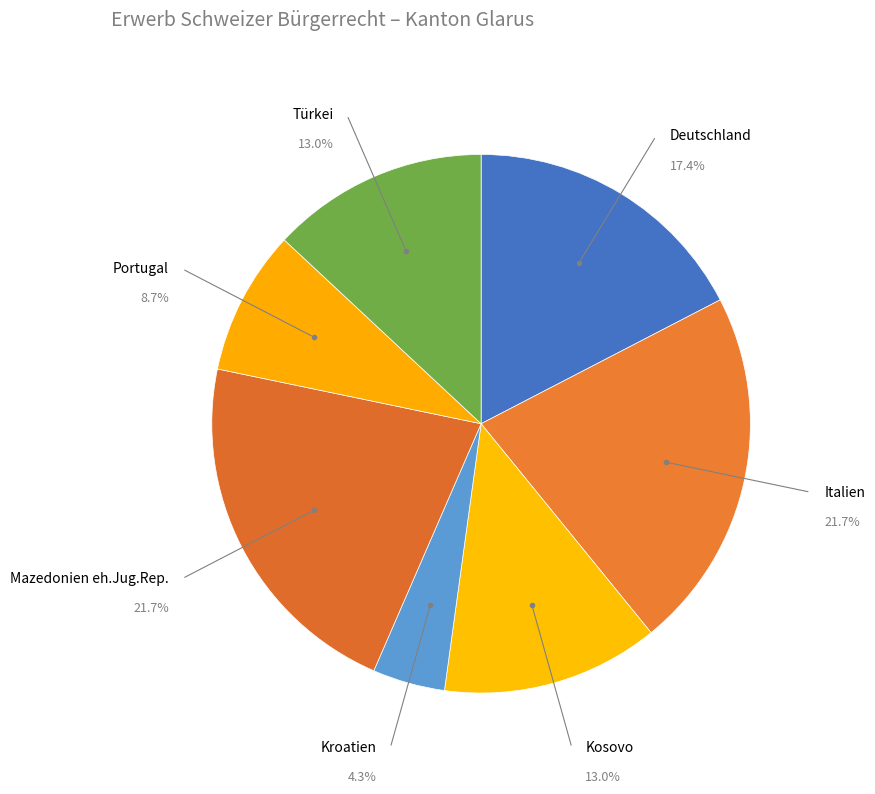

How many segments does this pie chart have?

7